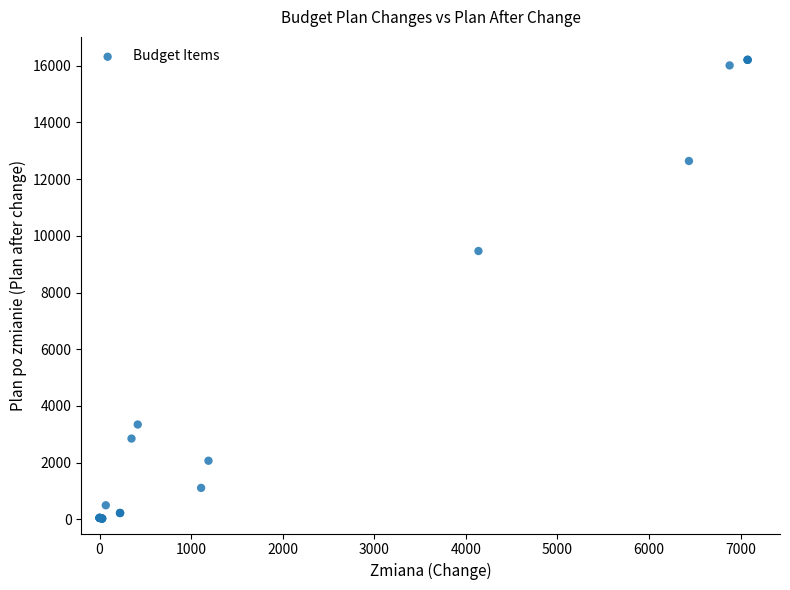

What Y value in the scatter plot is closest to 8118?

9464.5